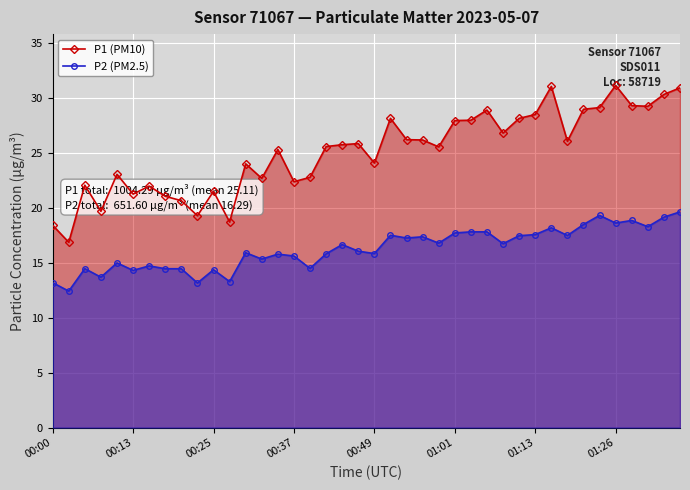

List the series in order of their overall mean, highest first.

P1 (PM10), P2 (PM2.5)